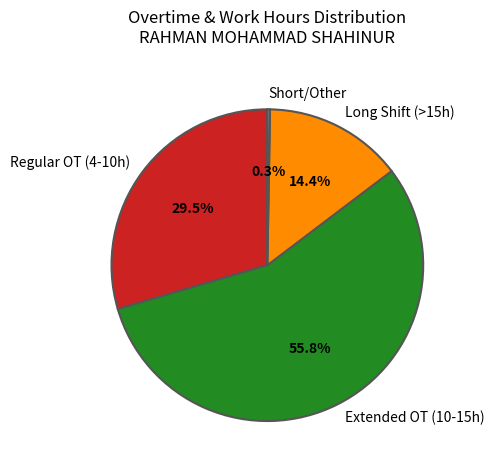

Combined, do Extended OT (10-15h) and Long Shift (>15h) account for over 50%?

Yes